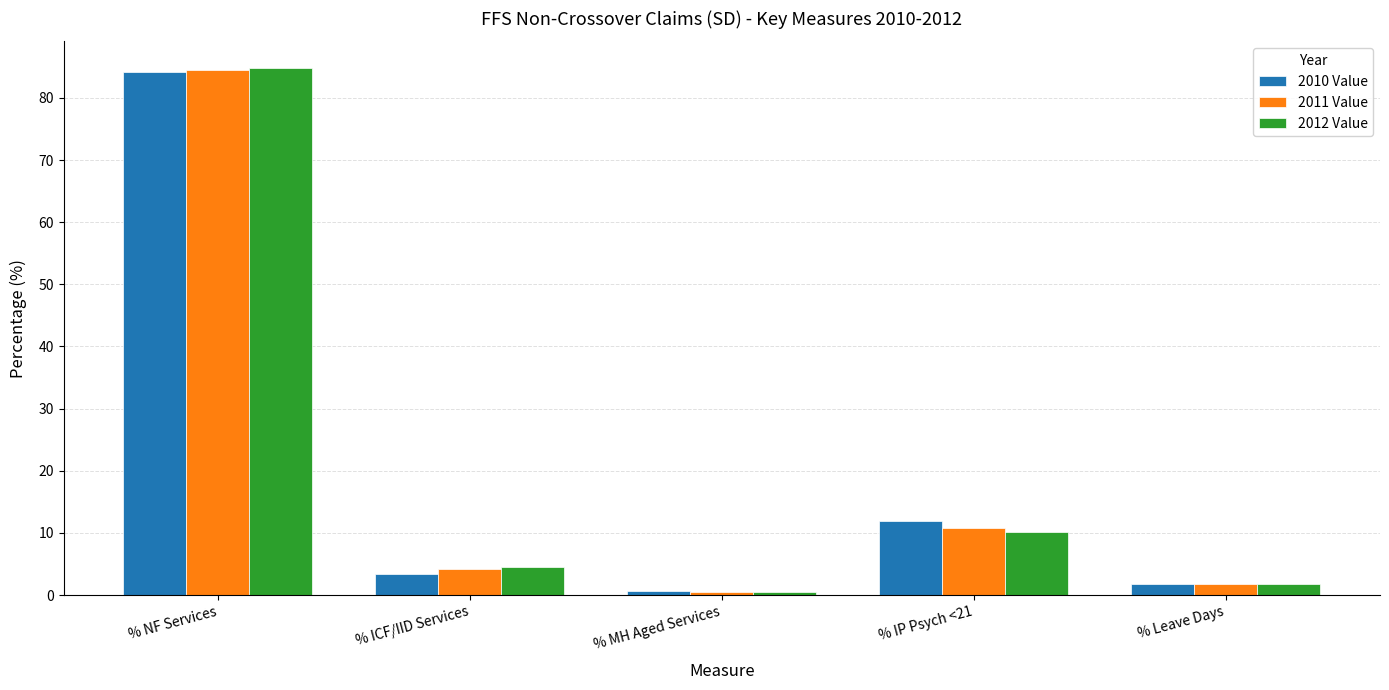

What is the total value across all series at % MH Aged Services?

1.5